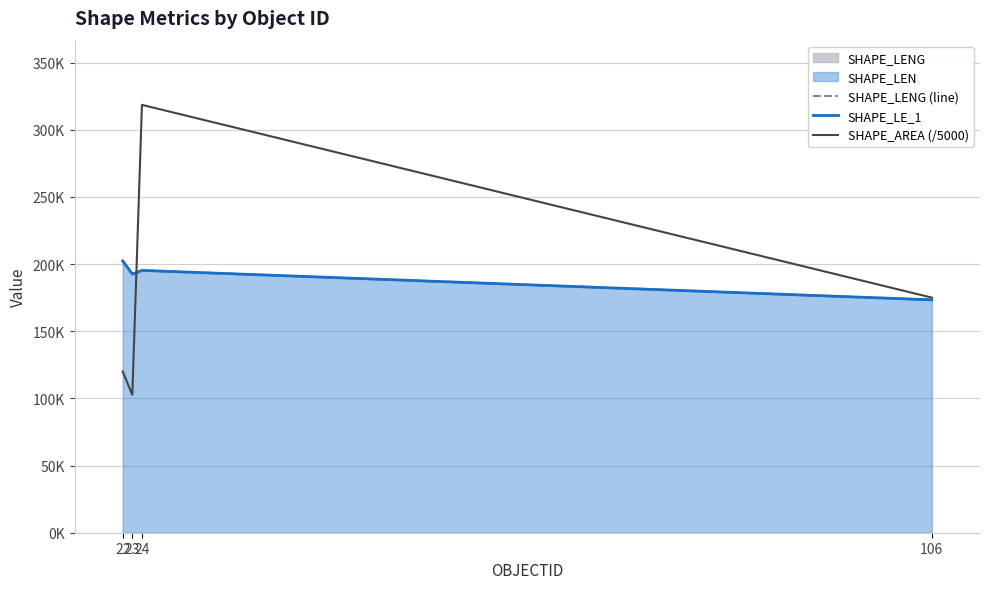

Which series has the largest total across all categories?

SHAPE_LENG (line)